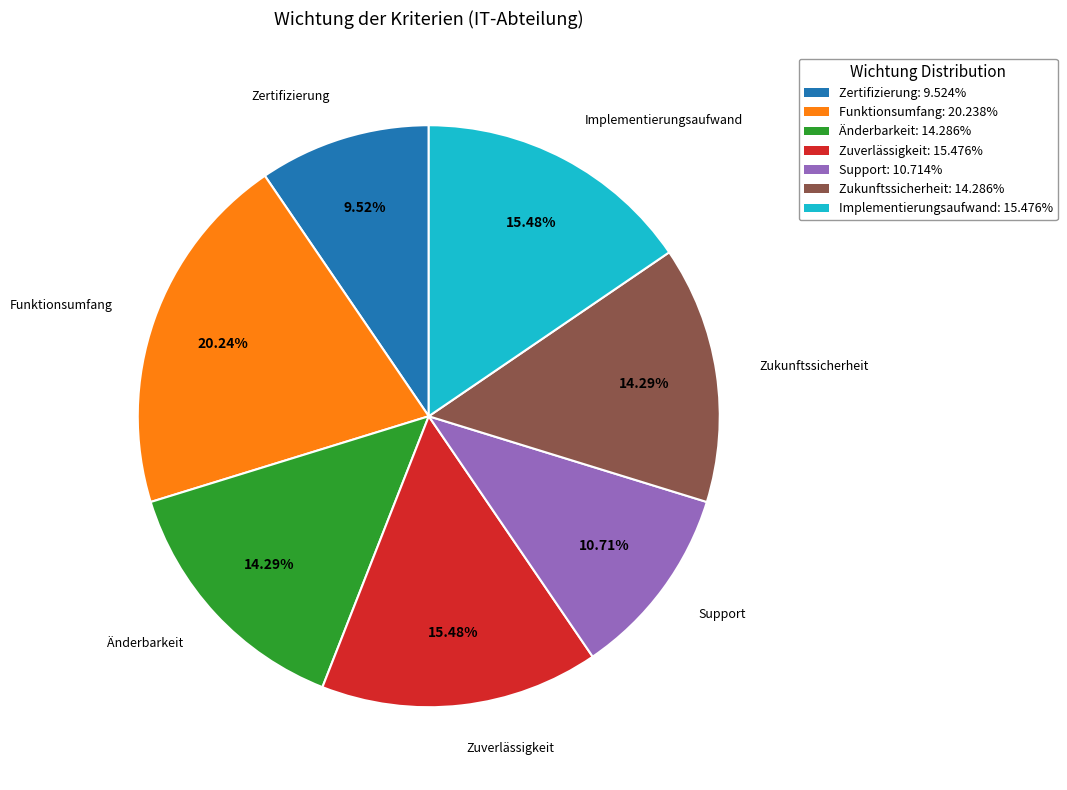

True or false: Änderbarkeit accounts for 27% of the total.

False